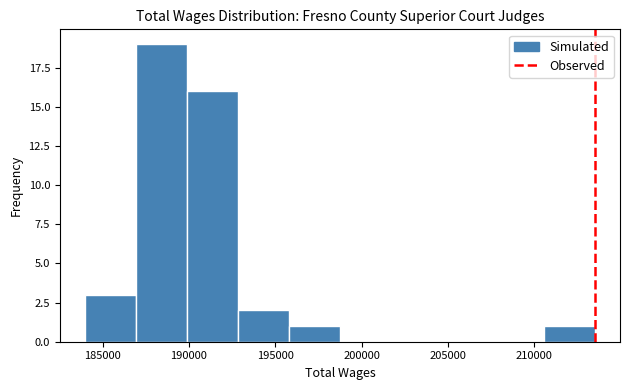

What is the height of the bar covering 210500 to 213500 on the x-axis? Neither the bar edges nor the heights are printed on the chart, so give them approximately, as read against the axes.

1